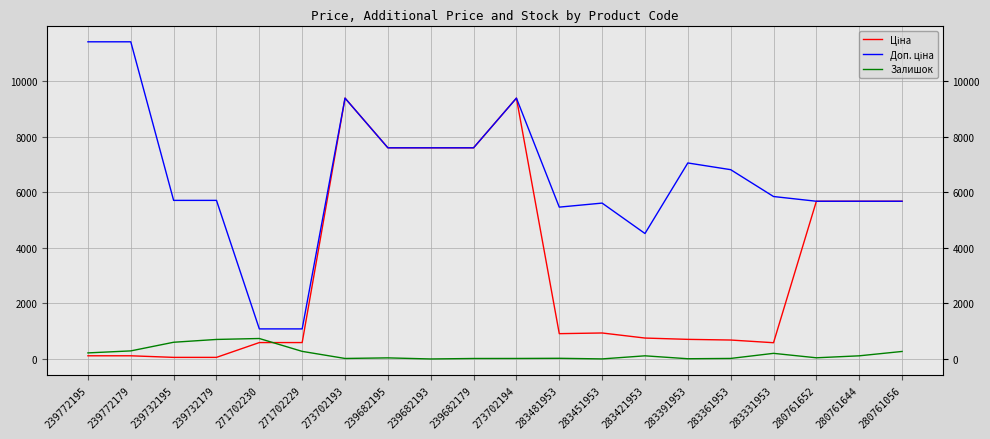

What is the difference between the maximum and minimum values in the Ціна series?

9326.9